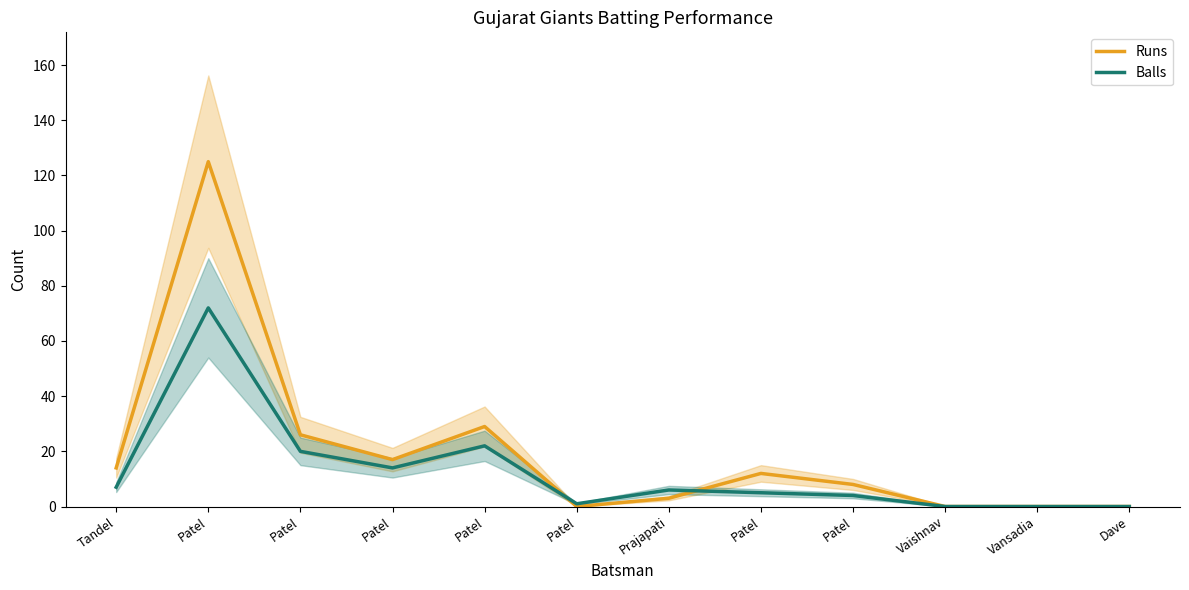

Is it true that Runs equals -83 at Vaishnav?

False